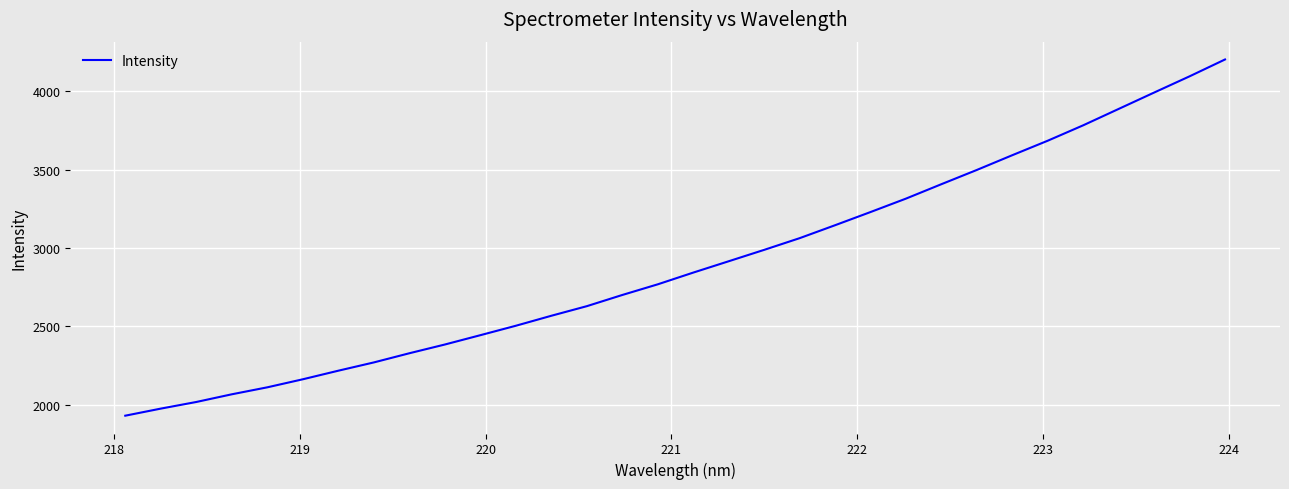

What is the smallest value displayed?

1931.4